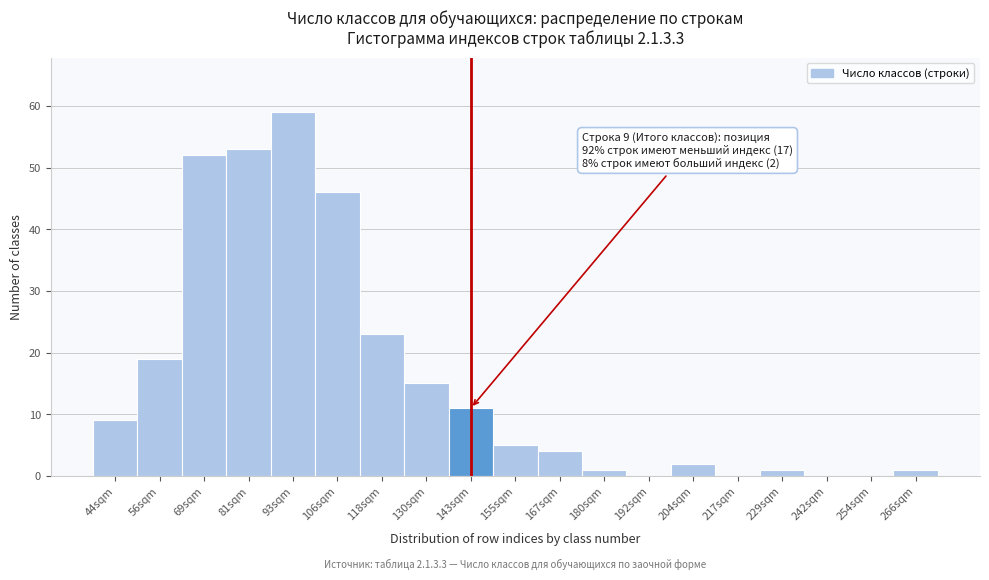

Reading left to right, transcribe all the data shown in this chart.

44sqm=9	56sqm=19	69sqm=52	81sqm=53	93sqm=59	106sqm=46	118sqm=23	130sqm=15	143sqm=11	155sqm=5	167sqm=4	180sqm=1	192sqm=0	204sqm=2	217sqm=0	229sqm=1	242sqm=0	254sqm=0	266sqm=1